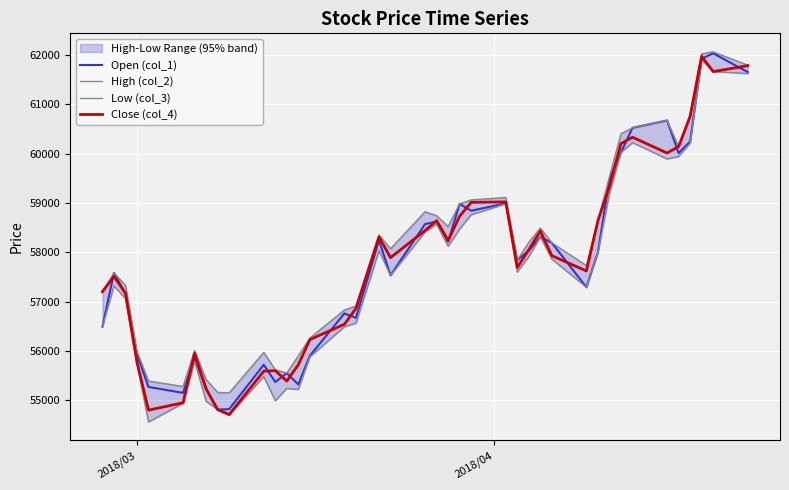

What is the maximum value for Open (col_1)?

62030